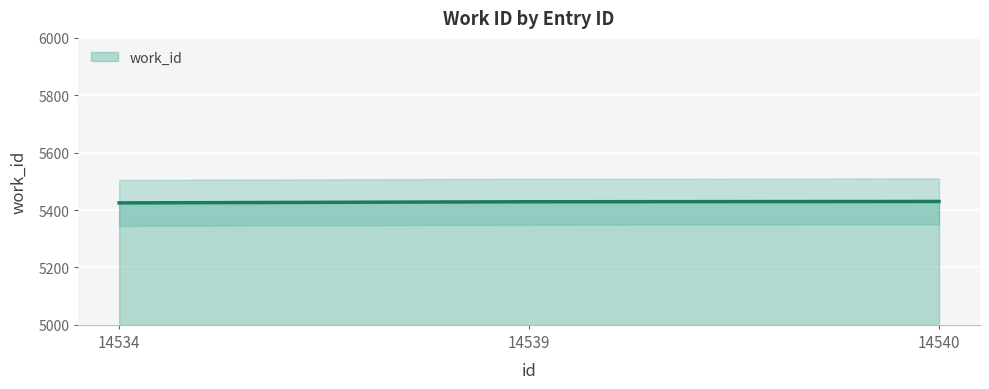

Between 14540 and 14539, which is larger?

14540